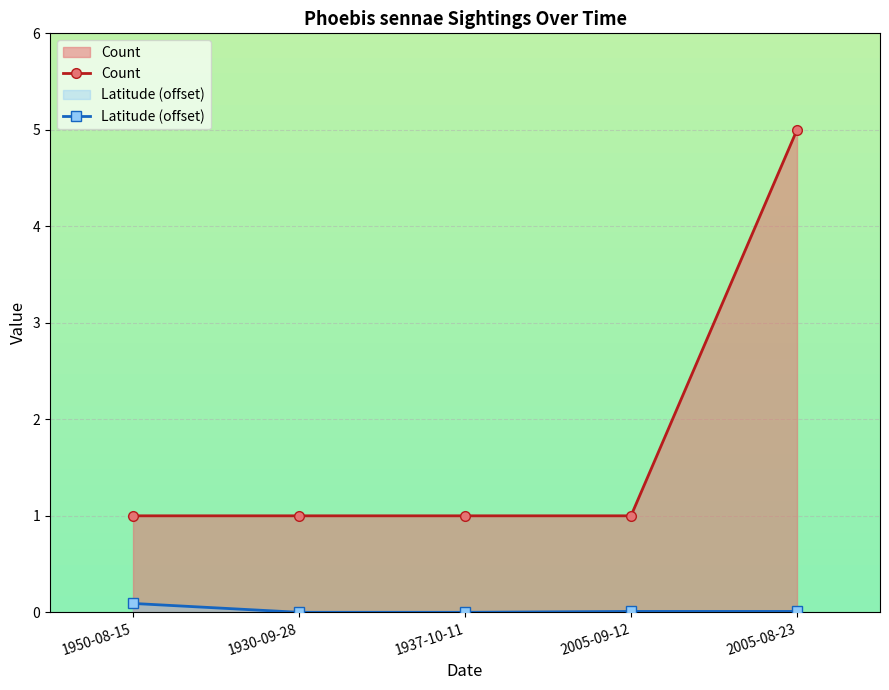

What is the difference between the Count values at 2005-08-23 and 1930-09-28?

4.0